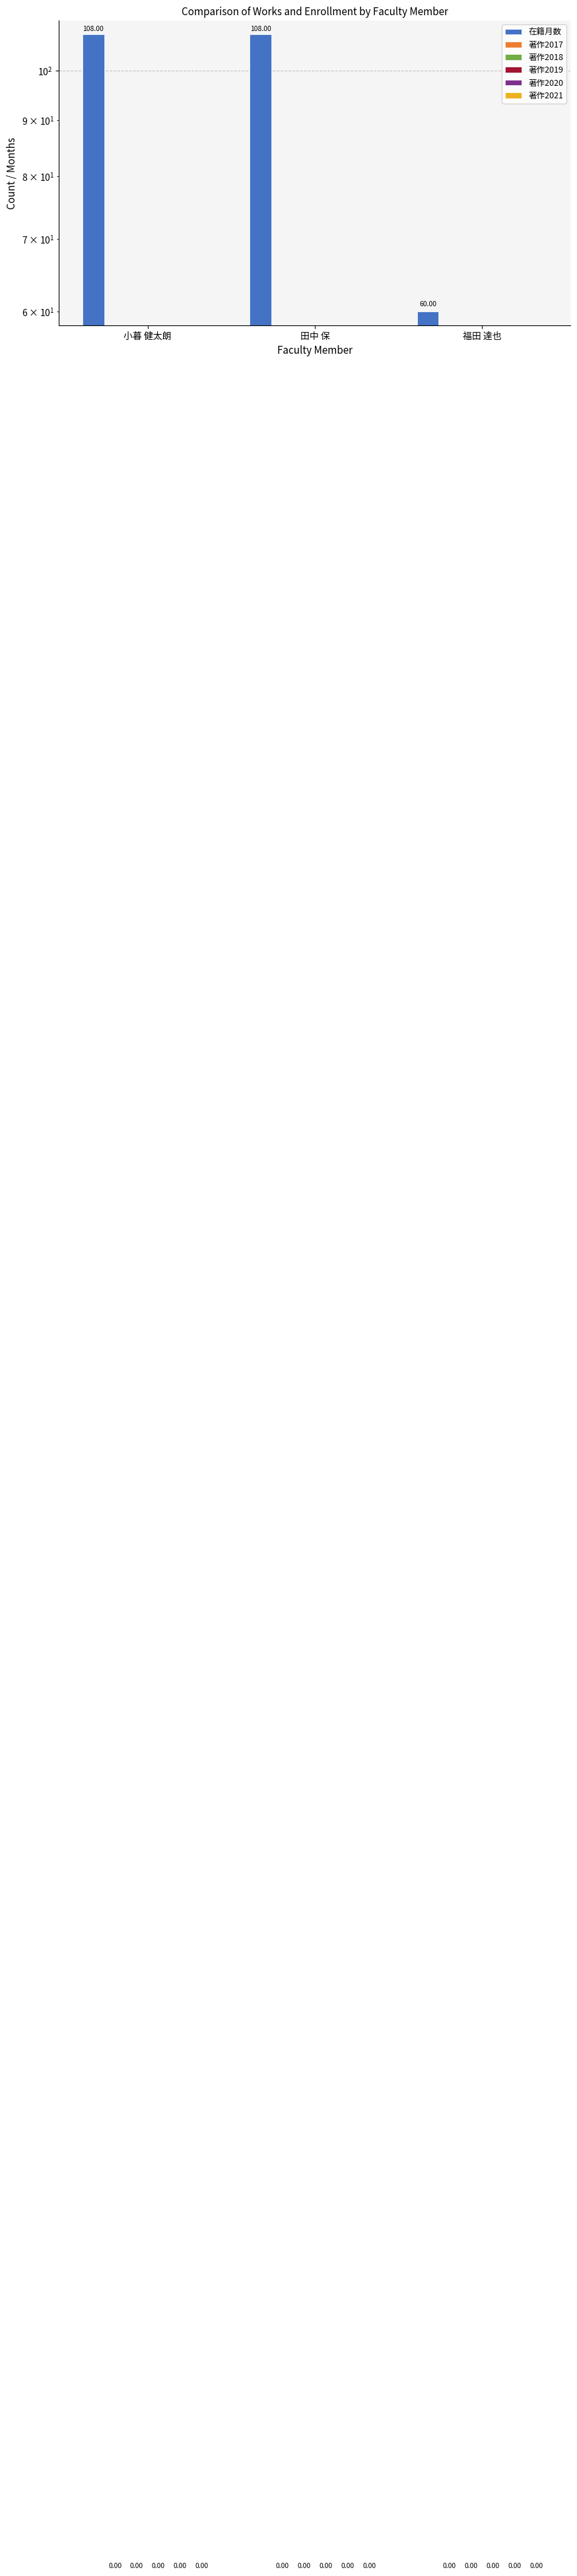

Reading left to right, what are all the values shown in this chart?

在籍月数: 108	108	60
著作2017: 0	0	0
著作2018: 0	0	0
著作2019: 0	0	0
著作2020: 0	0	0
著作2021: 0	0	0